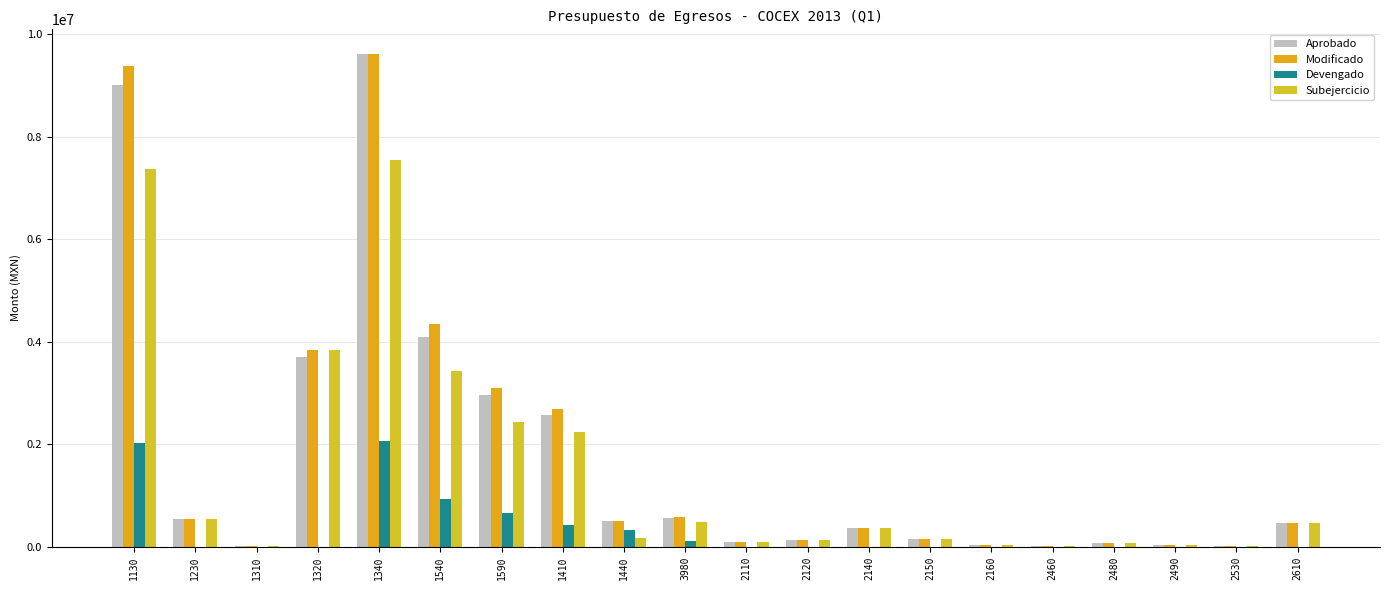

Are the bars horizontal?

No